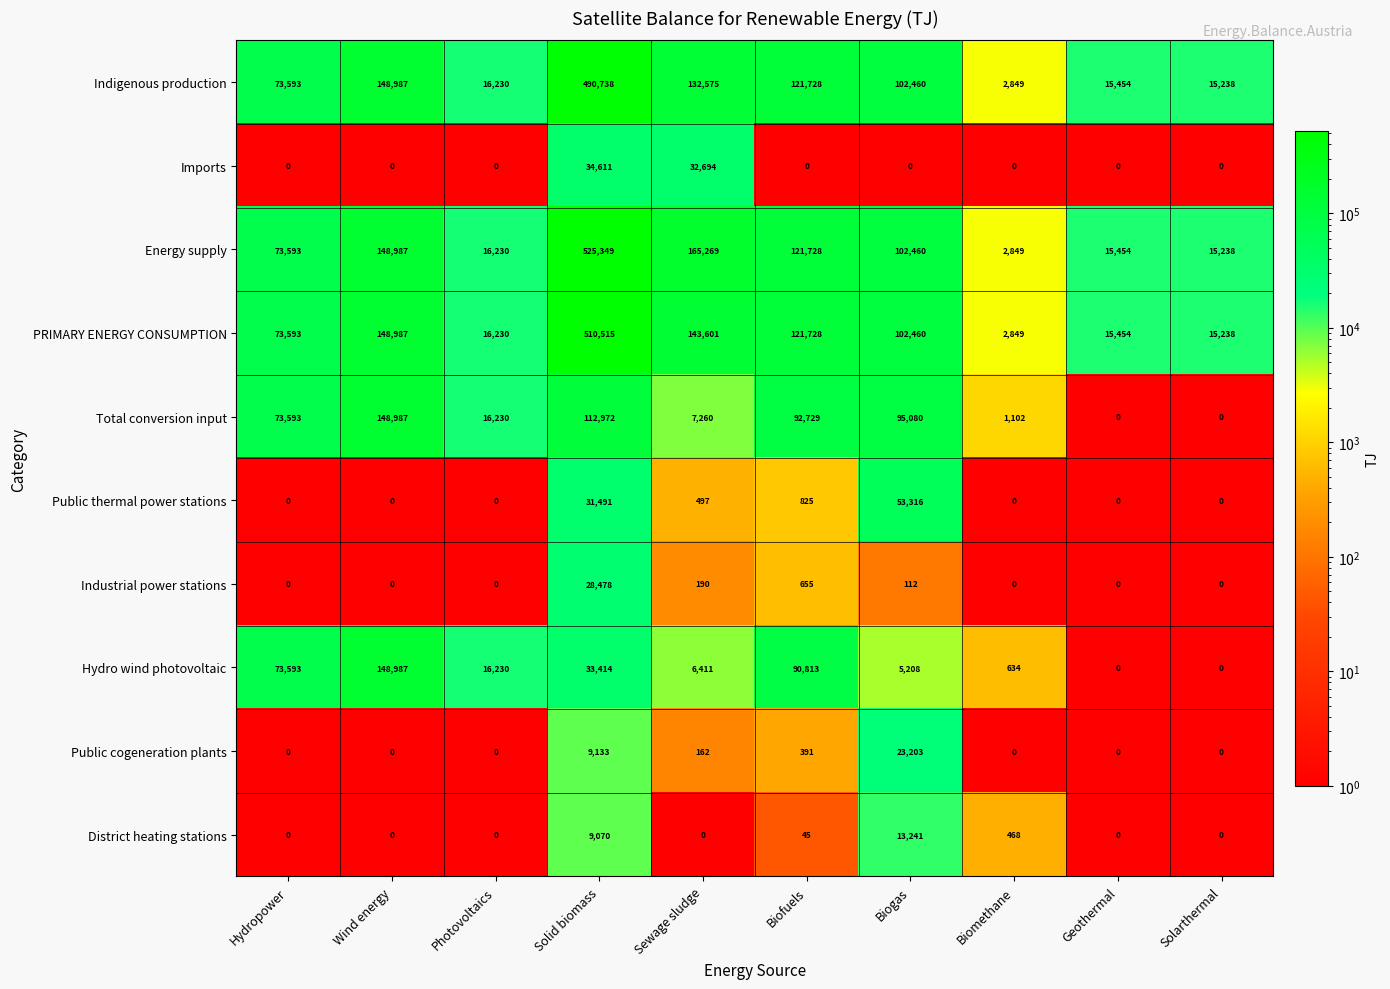

What is the sum of all Hydro wind photovoltaic values?

375290